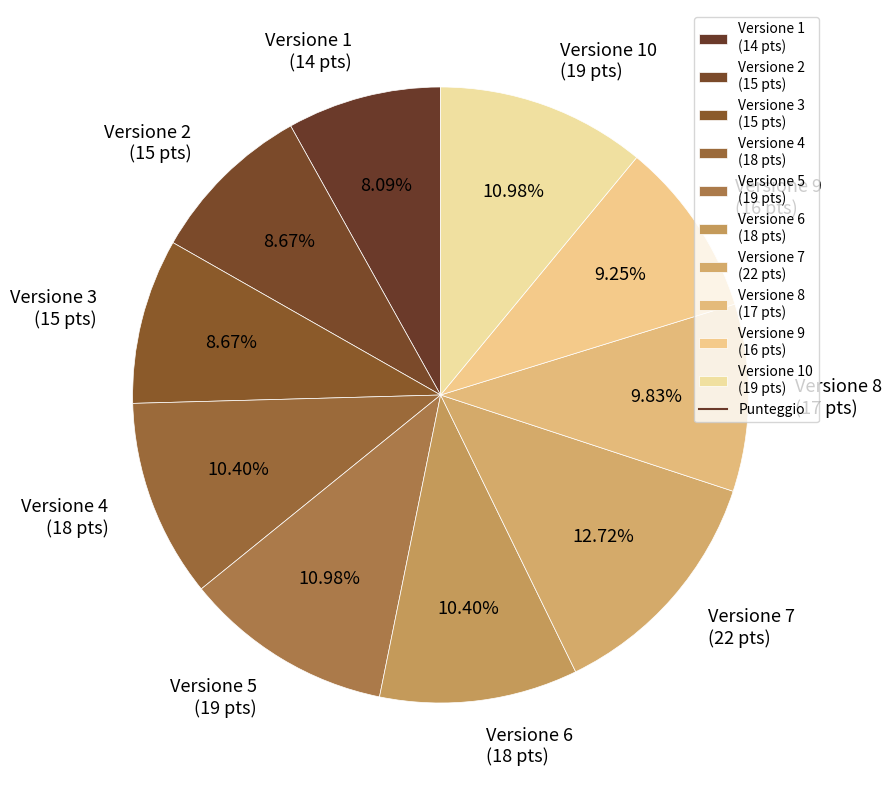

Do Versione 7 (22 pts) and Versione 10 (19 pts) together represent more than half of the pie?

No